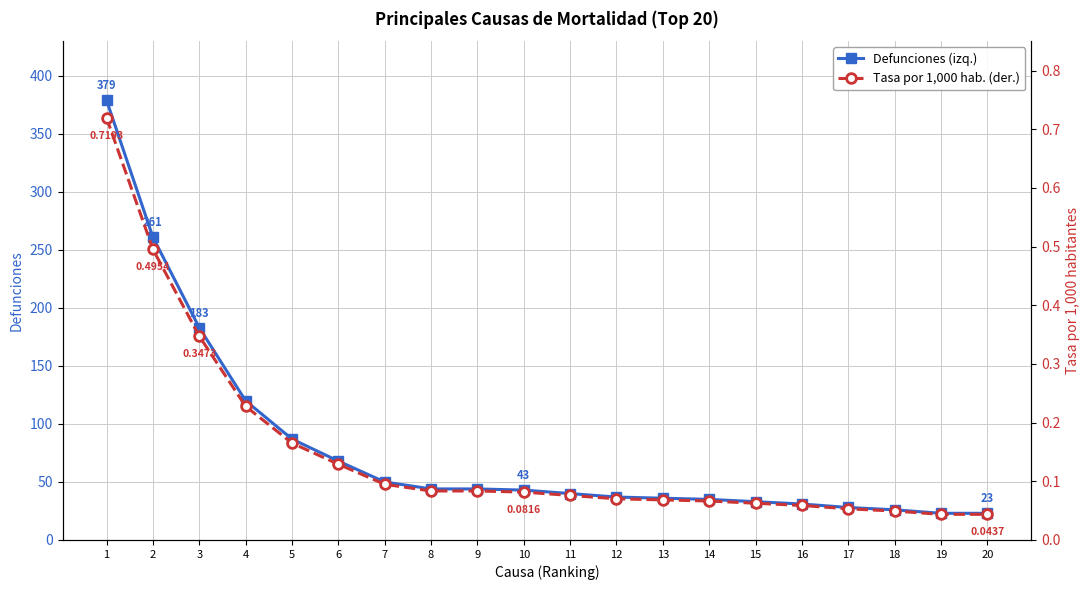

True or false: Defunciones (izq.) and Tasa por 1,000 hab. (der.) intersect in this chart.

False